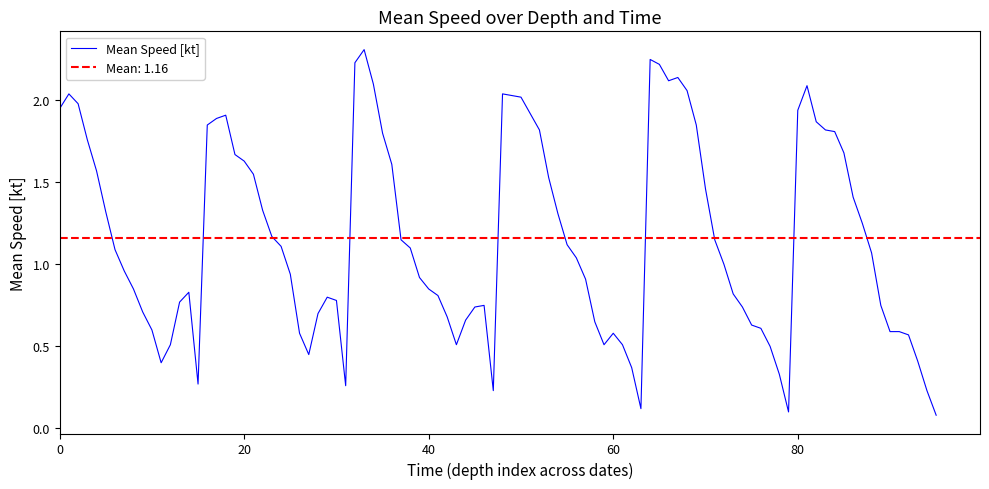

The value at 1000 is 0.4. True or false?

False